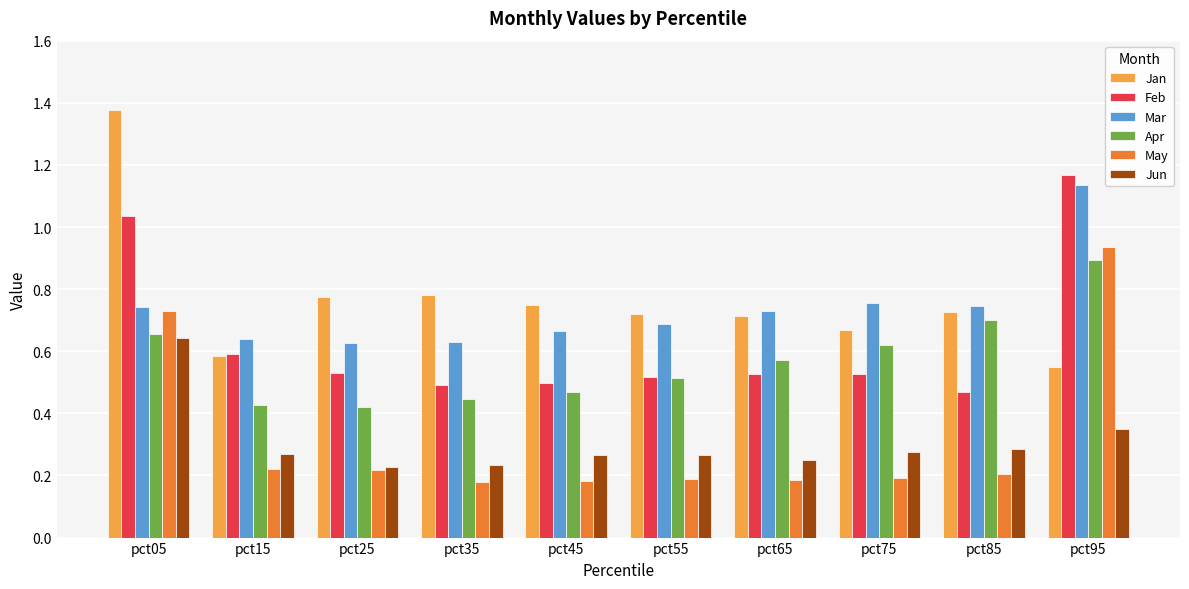

Between pct05 and pct15, which series saw the biggest shift?

Jan